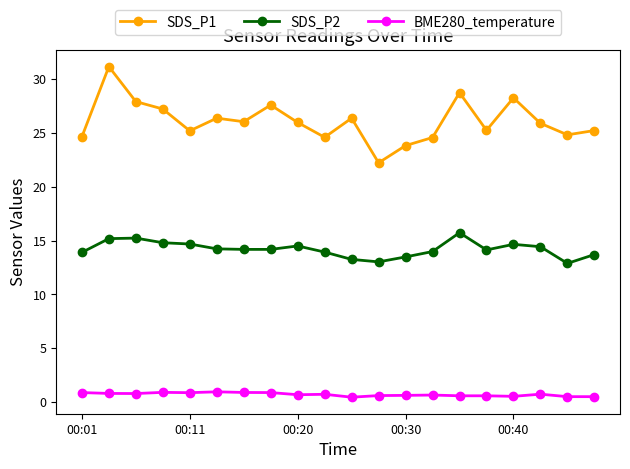

What is the value of the BME280_temperature point at the 3rd from the left?

0.8